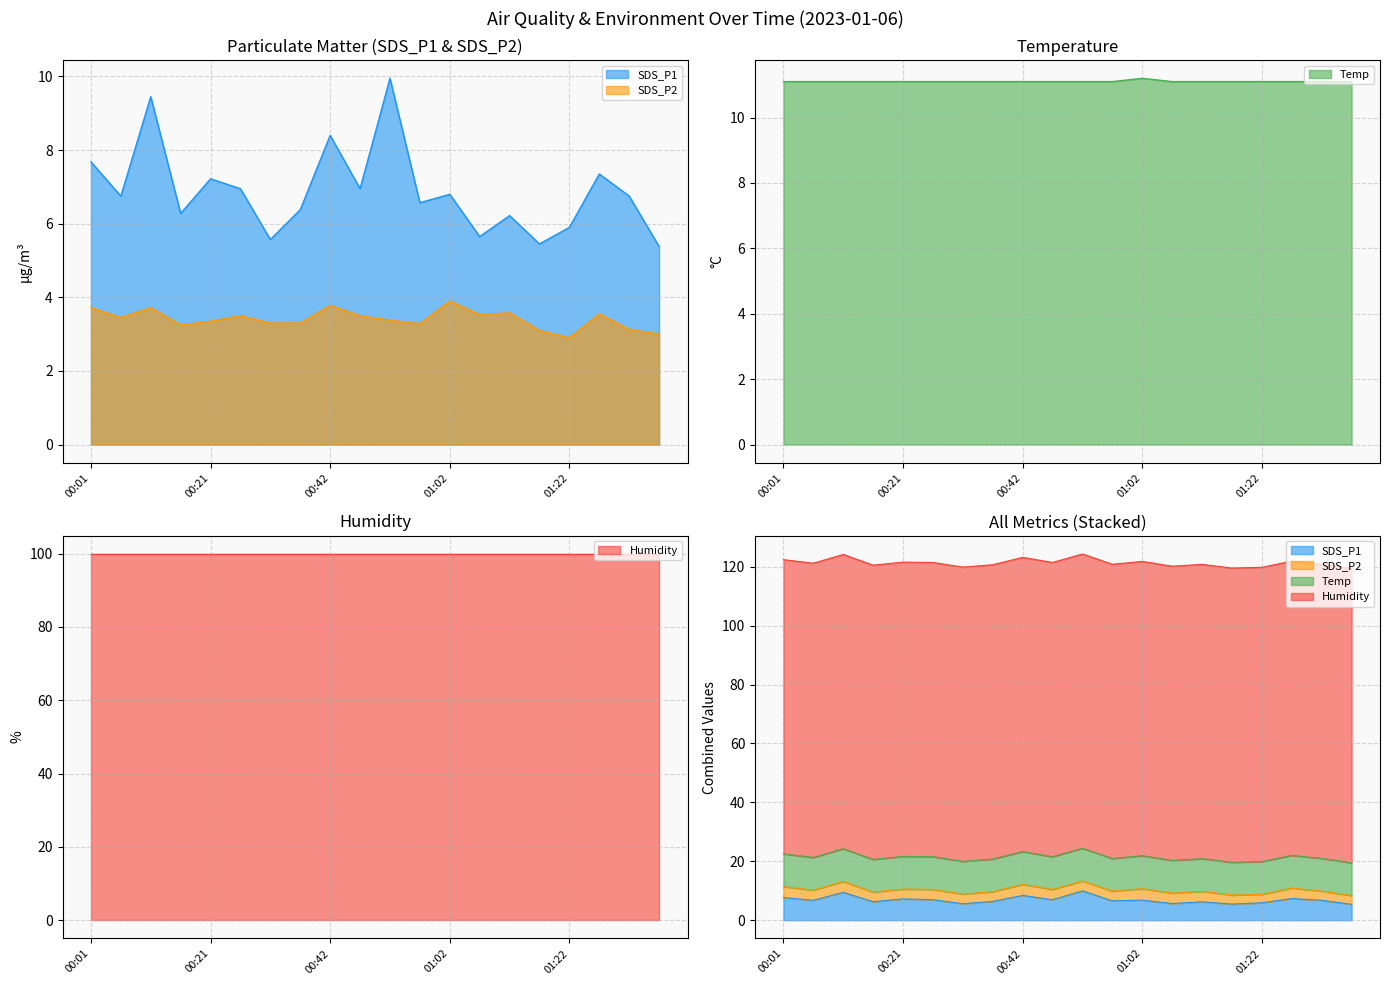

Where is SDS_P1 nearest to the value 7?

00:26